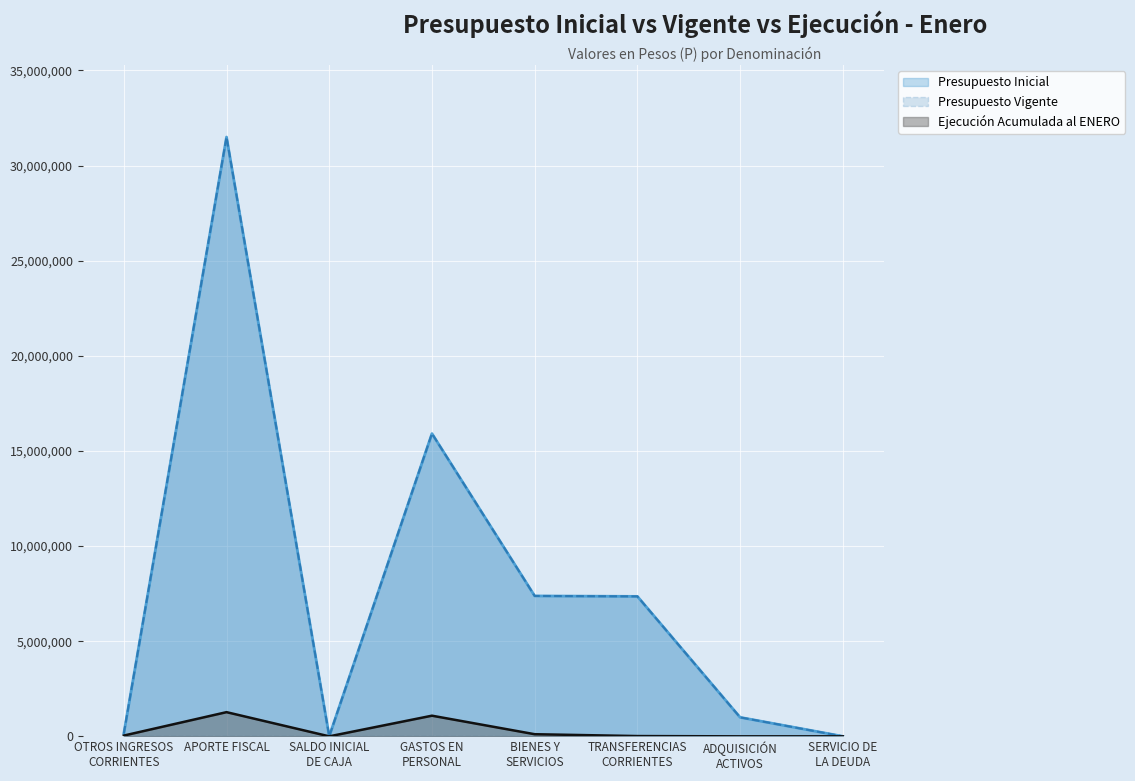

What is the spread (max minus min) of values at APORTE FISCAL?

30228573